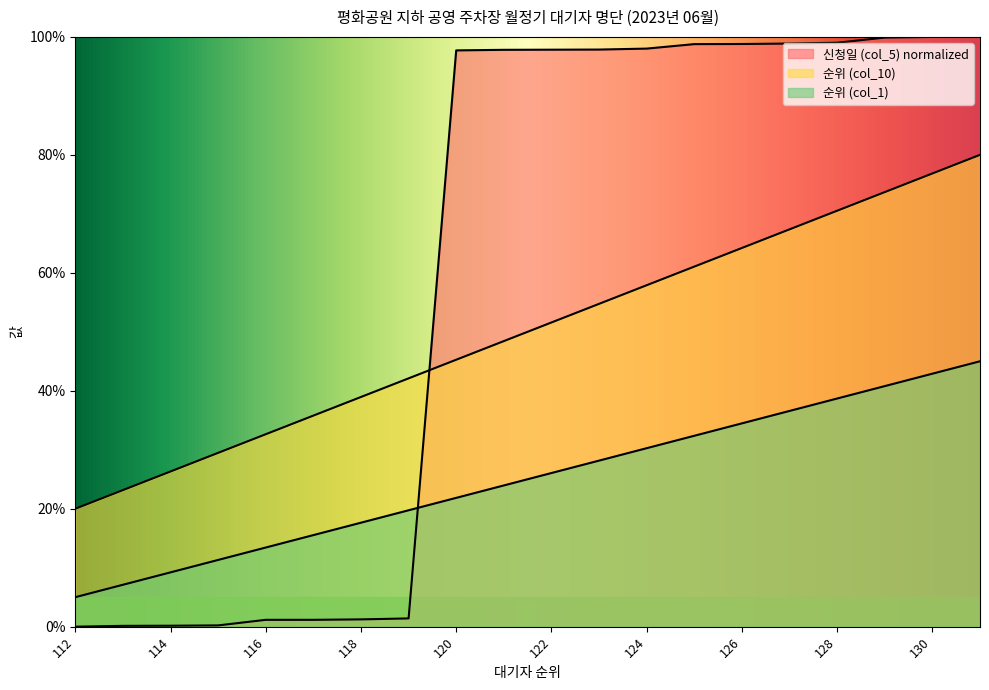

Reading left to right, extract all data points from this chart.

신청일 (col_5): 0.0	0.1	0.2	0.2	1.2	1.2	1.2	1.4	97.7	97.8	97.8	97.9	98.0	98.8	98.8	98.9	99.0	99.9	100.0	100.0
순위 (col_10): 20.0	23.2	26.3	29.5	32.6	35.8	38.9	42.1	45.3	48.4	51.6	54.7	57.9	61.1	64.2	67.4	70.5	73.7	76.8	80.0
순위 (col_1): 5.0	7.1	9.2	11.3	13.4	15.5	17.6	19.7	21.8	23.9	26.1	28.2	30.3	32.4	34.5	36.6	38.7	40.8	42.9	45.0